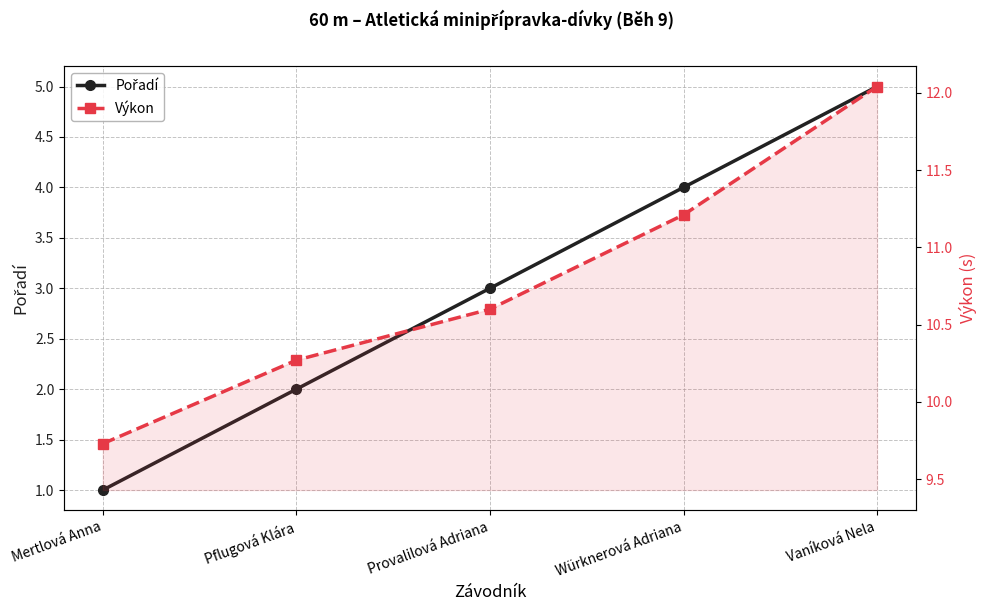

Is it true that Výkon equals 15.2 at Würknerová Adriana?

False